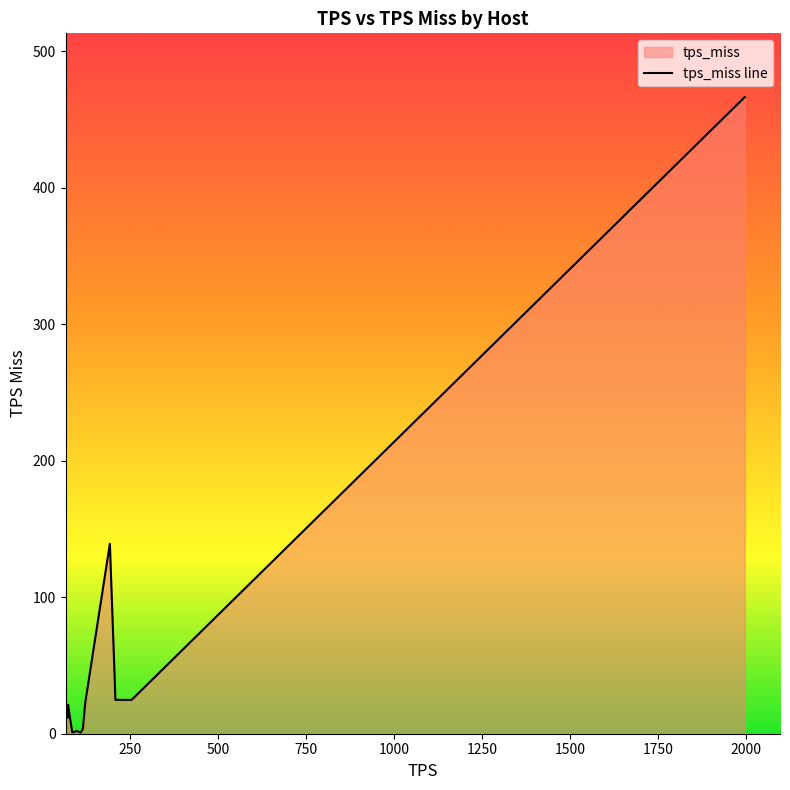

What is the greatest value displayed?

466.6